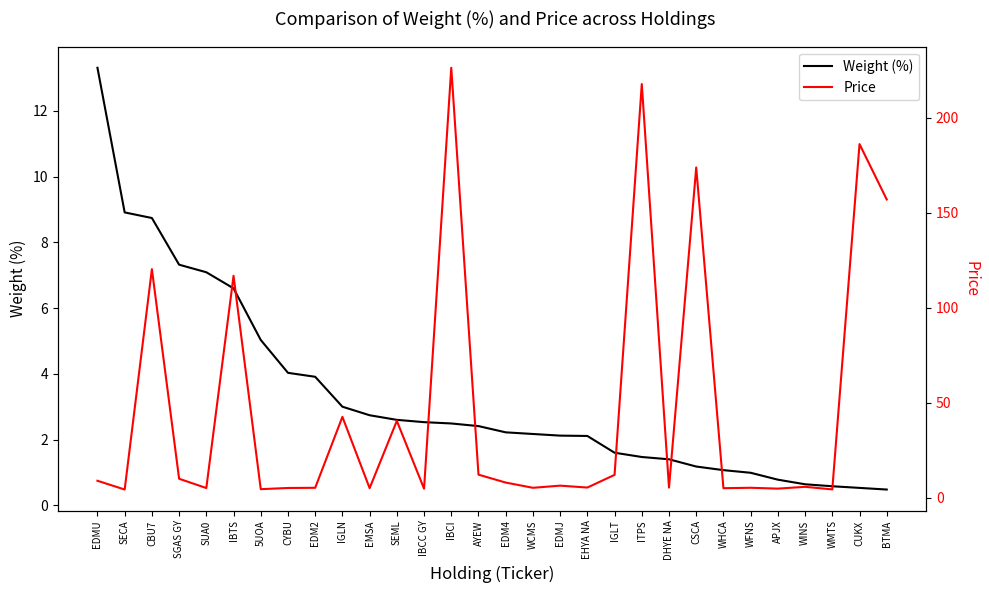

Which category has the highest value across all series?

IBCI